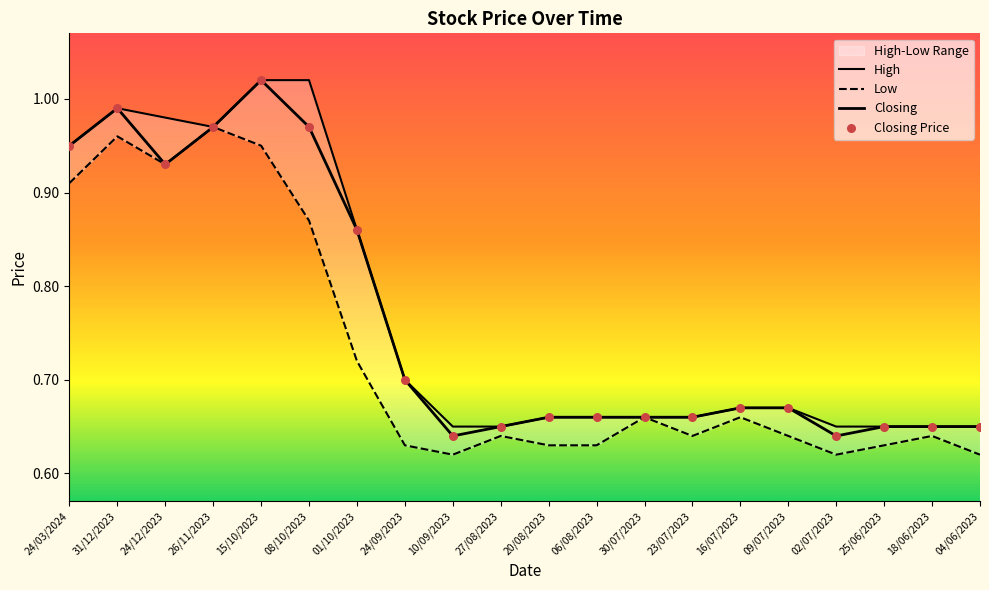

What is the total value across all series at 01/10/2023?

2.4